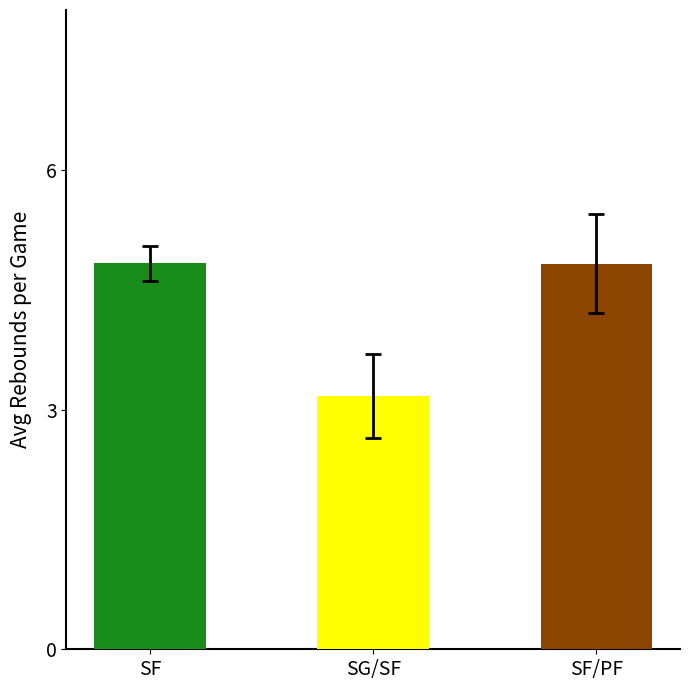

What is the average value?

4.3